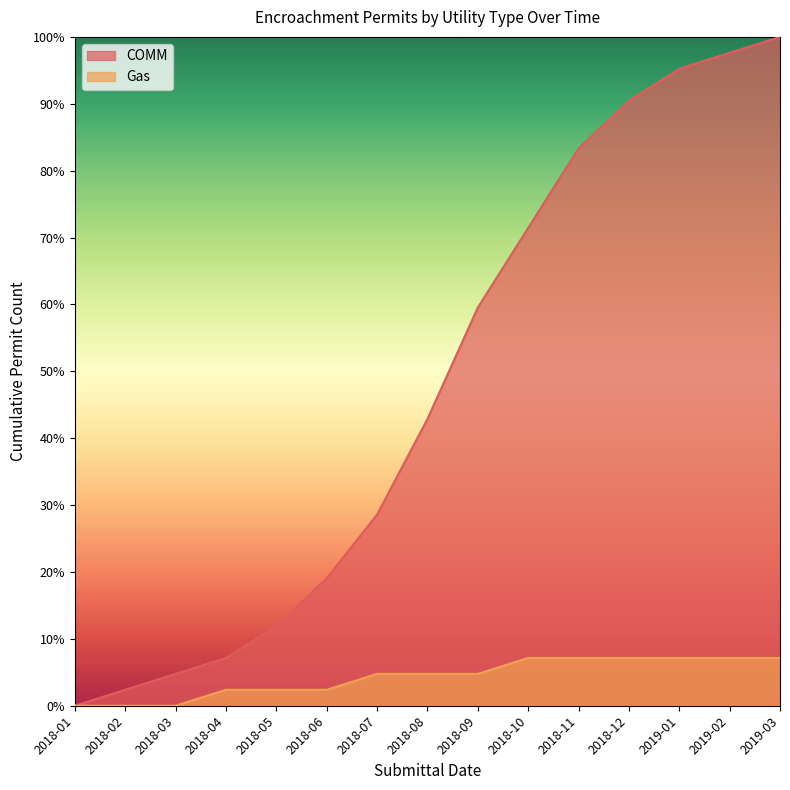

Between 2018-05 and 2018-03, which is larger?

2018-05